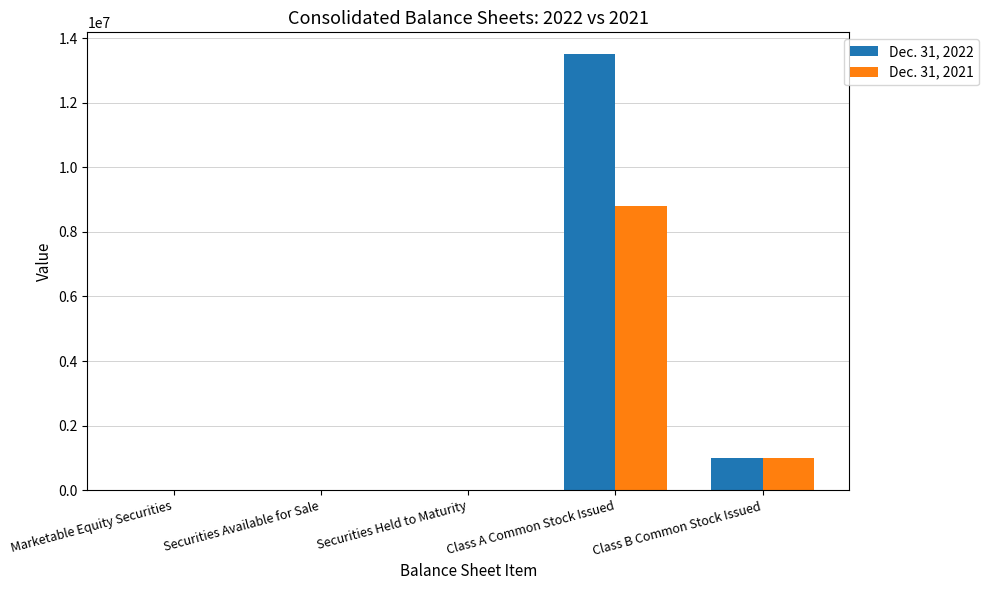

Are the bars horizontal?

No